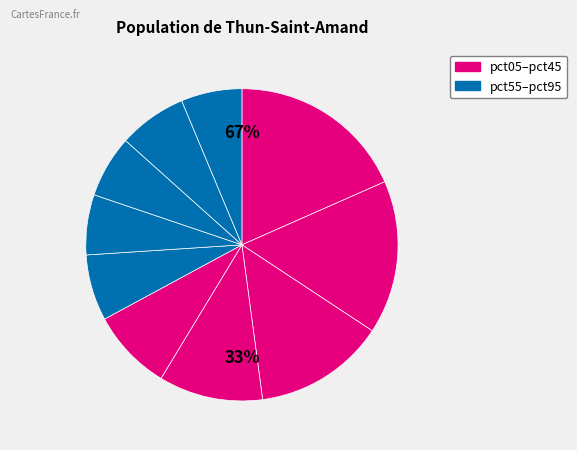

The pct45 slice represents 22% of the pie. True or false?

False